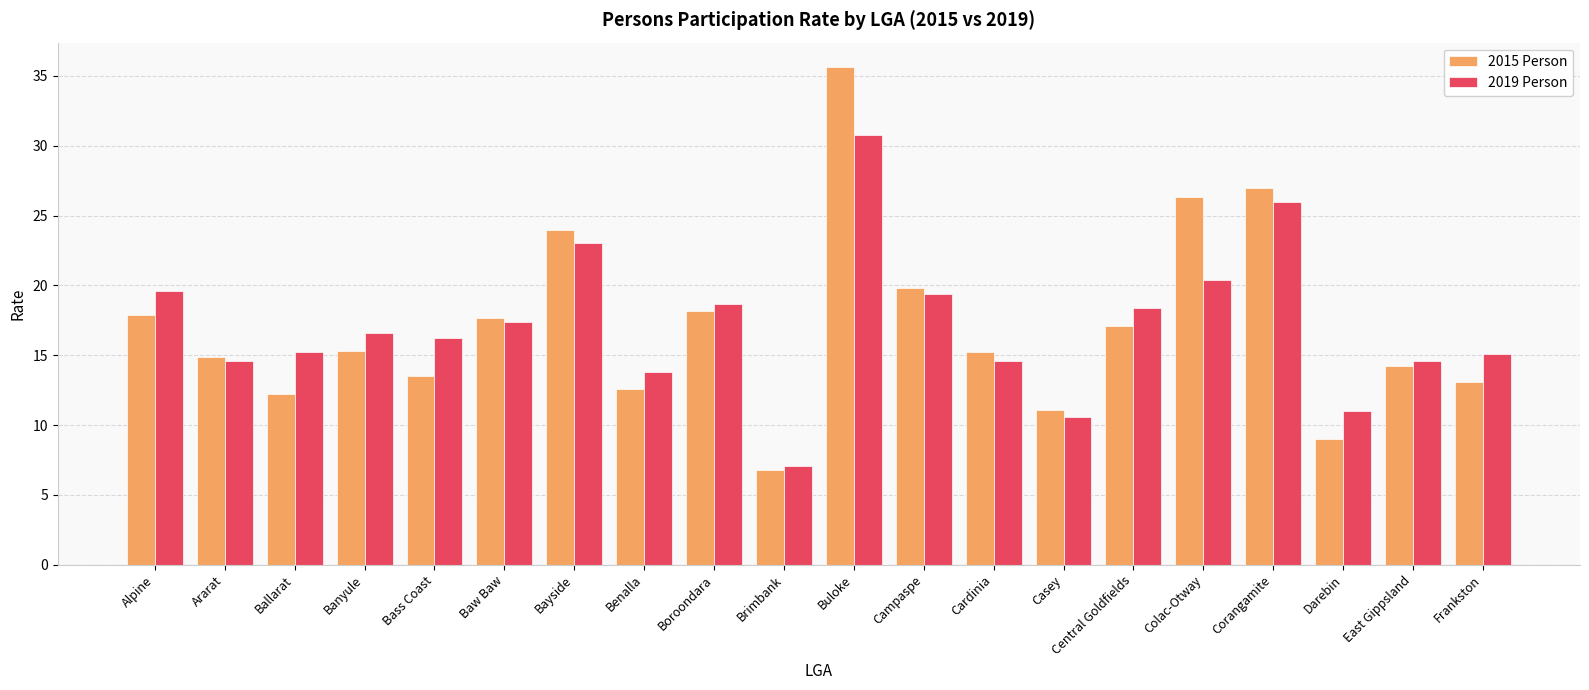

What is the label of the 3rd bar from the left?

Ballarat